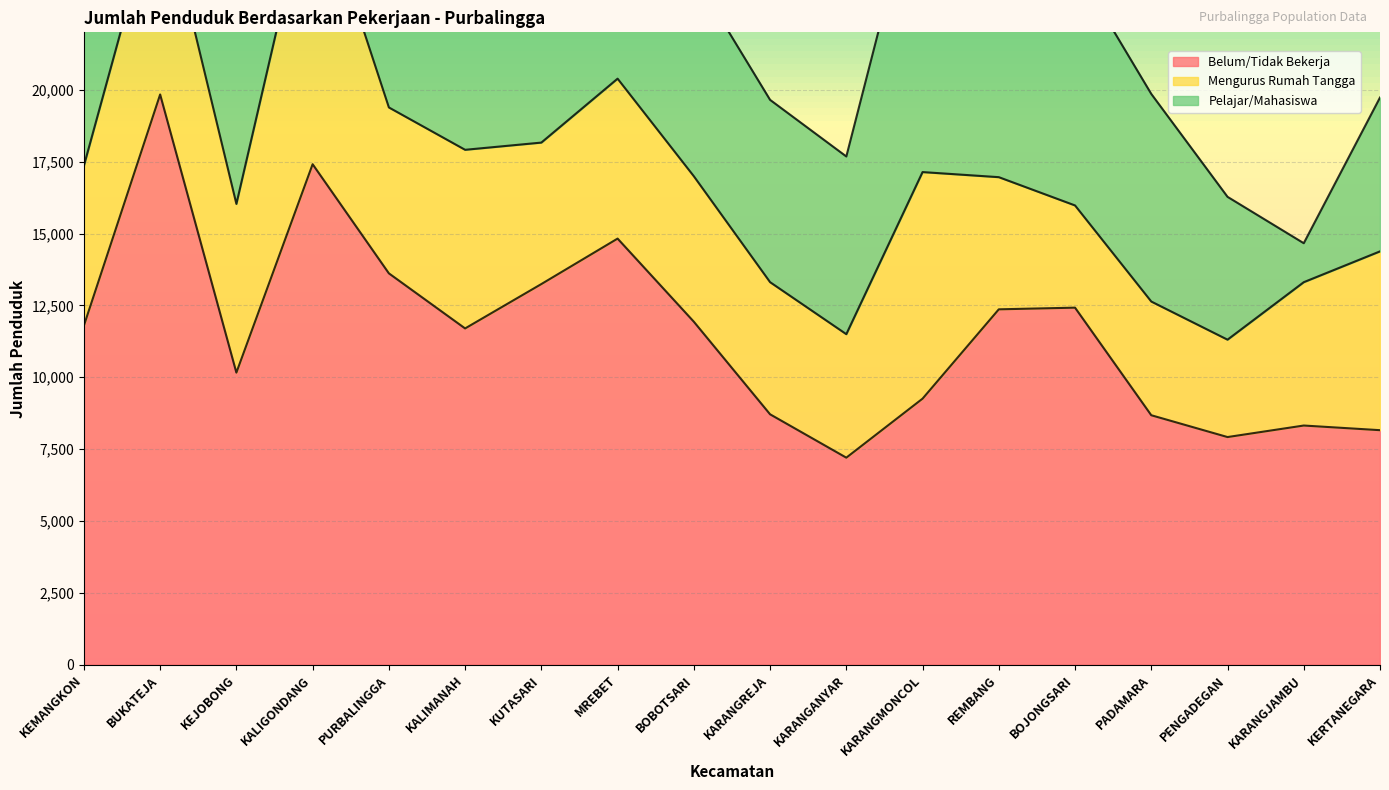

Rank the series by their maximum value, from highest to lowest.

Belum/Tidak Bekerja, Pelajar/Mahasiswa, Mengurus Rumah Tangga